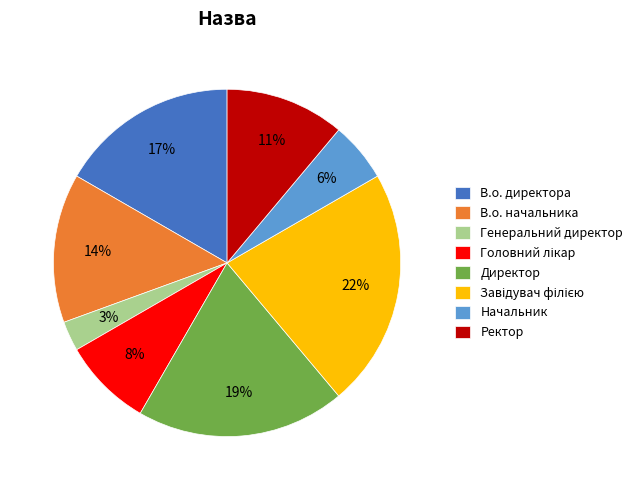

What percentage is the В.о. директора slice, to the nearest percent?

17%